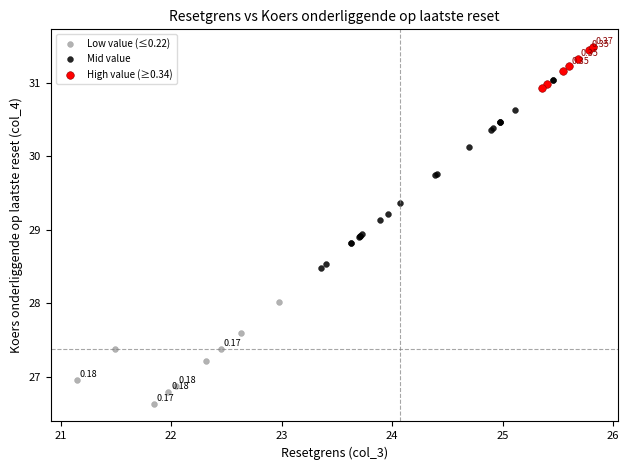

Which series has the widest spread of Y values?

Mid value